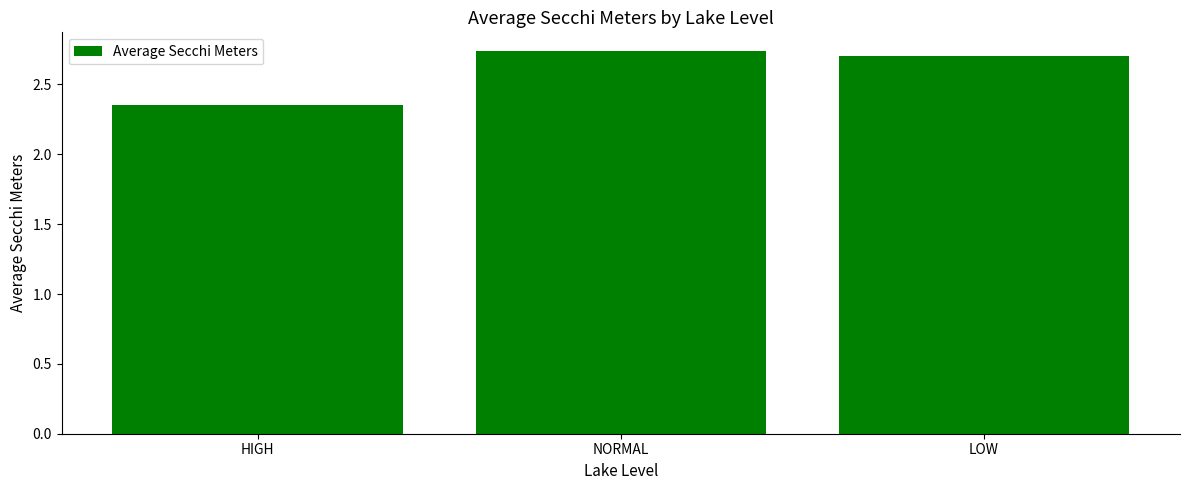

The chart shows a value of 1.8 at NORMAL. True or false?

False